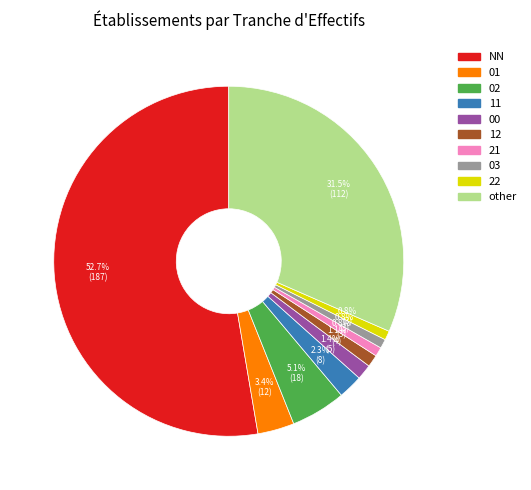

Is it true that 11 is 2% of the pie?

True